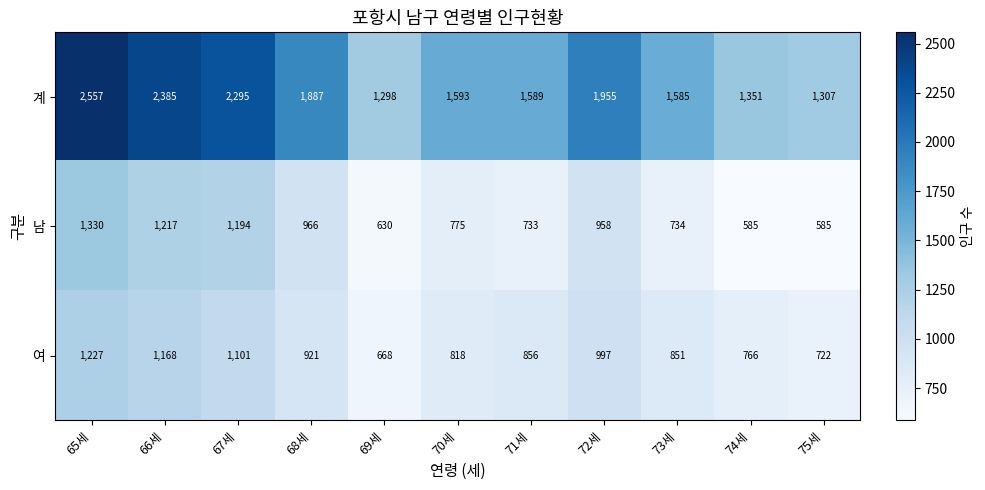

What is the sum of the 계 values at 71세 and 72세?

3544